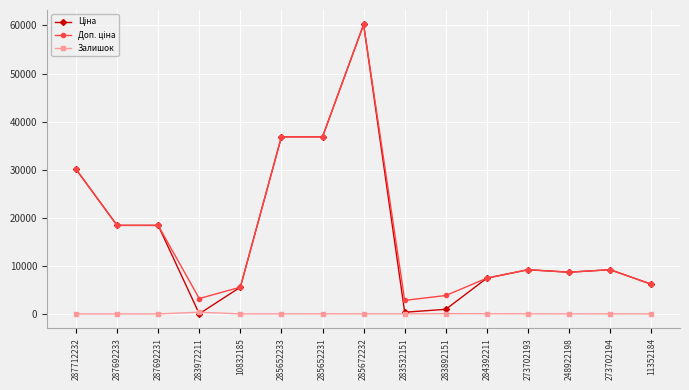

What is the greatest value displayed?

60205.6